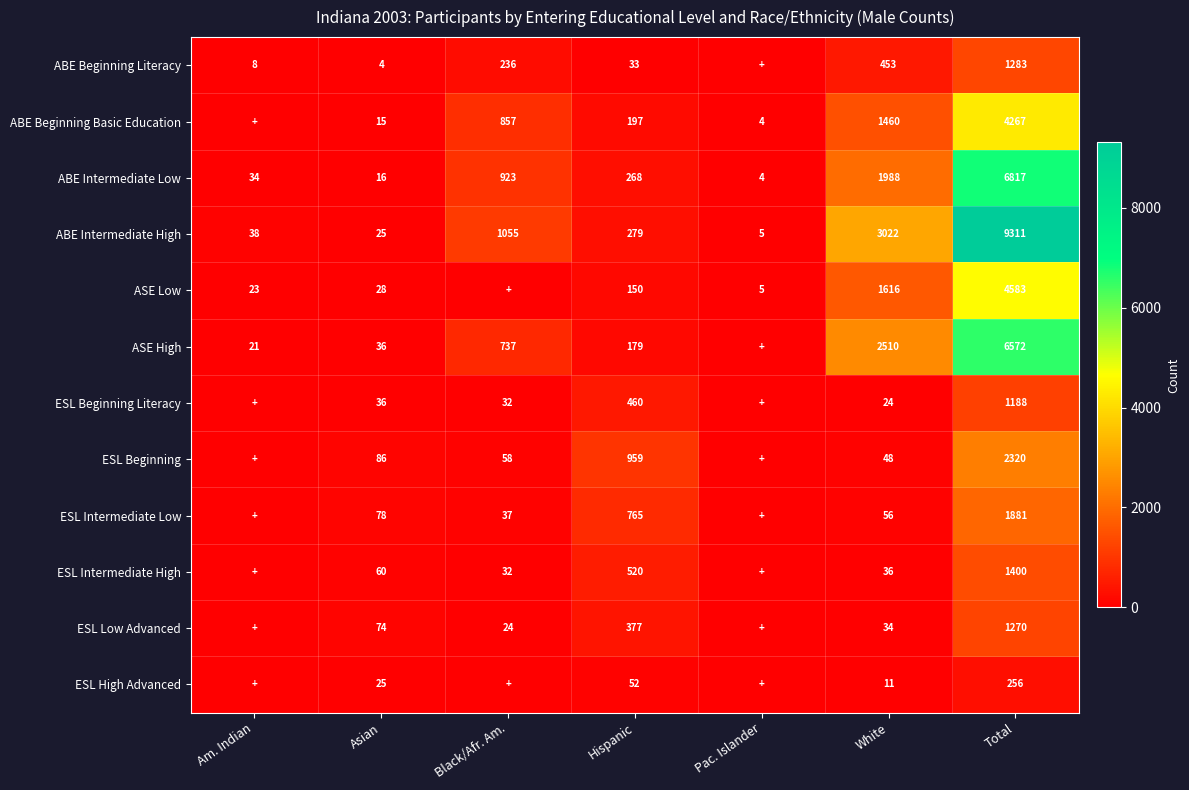

At White, list the series in order from smallest to largest.

ESL High Advanced, ESL Beginning Literacy, ESL Low Advanced, ESL Intermediate High, ESL Beginning, ESL Intermediate Low, ABE Beginning Literacy, ABE Beginning Basic Education, ASE Low, ABE Intermediate Low, ASE High, ABE Intermediate High